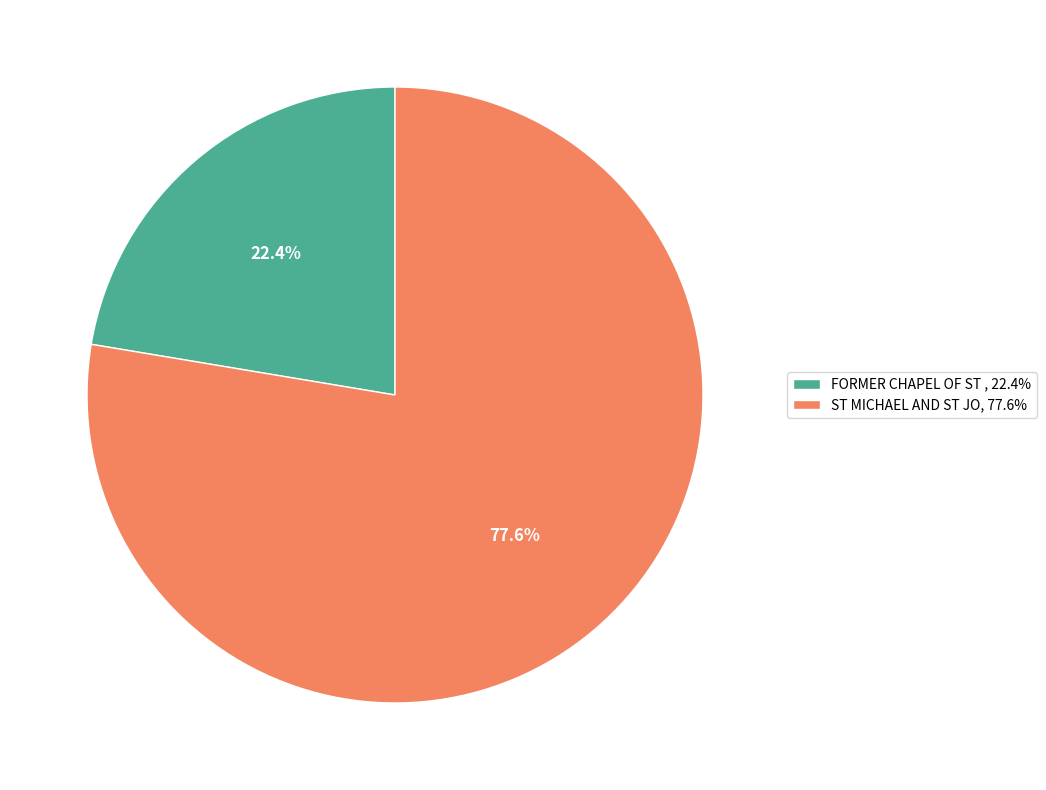

Approximately how many times larger is the value at FORMER CHAPEL OF ST , 22.4% compared to ST MICHAEL AND ST JO, 77.6%?

0.3